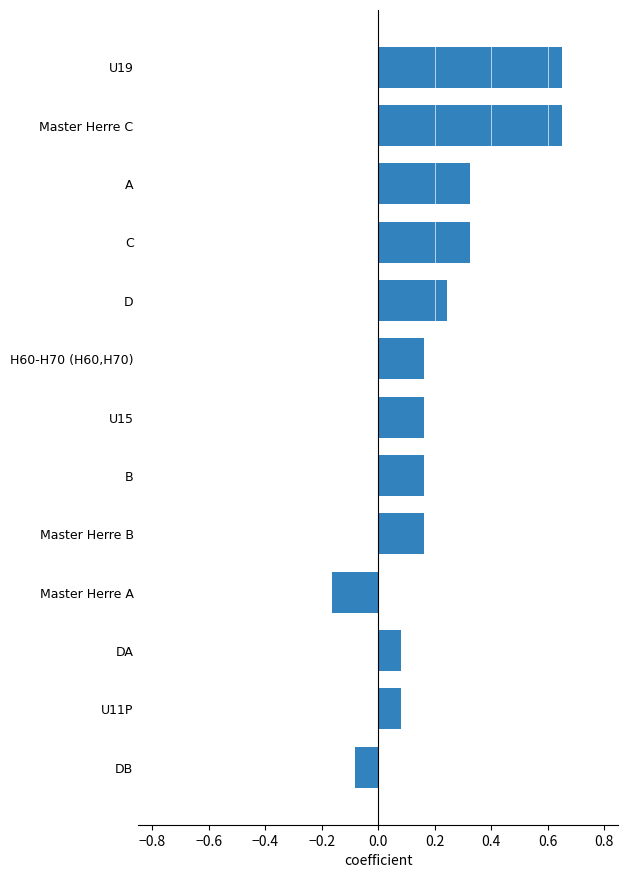

True or false: the data shows 0.3 at Master Herre B.

False